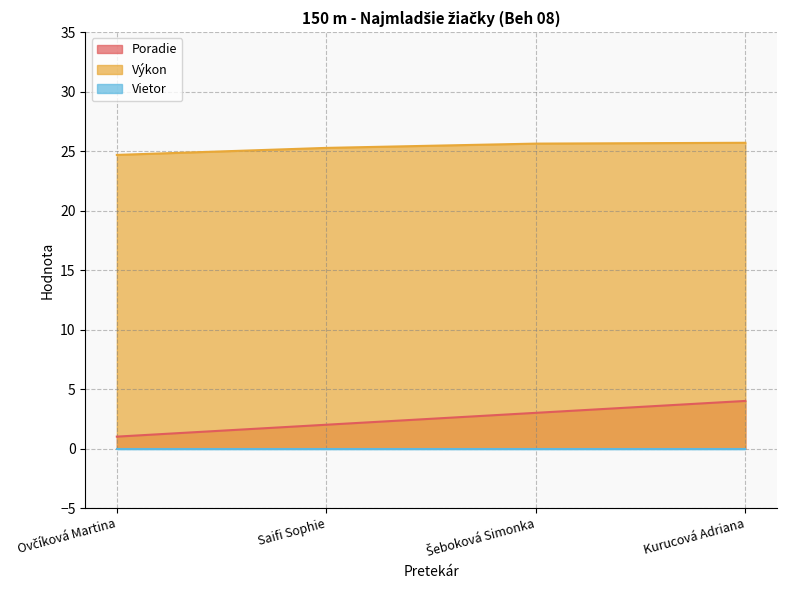

Is the value of Výkon at Saifi Sophie greater than the value of Poradie at Šeboková Simonka?

Yes